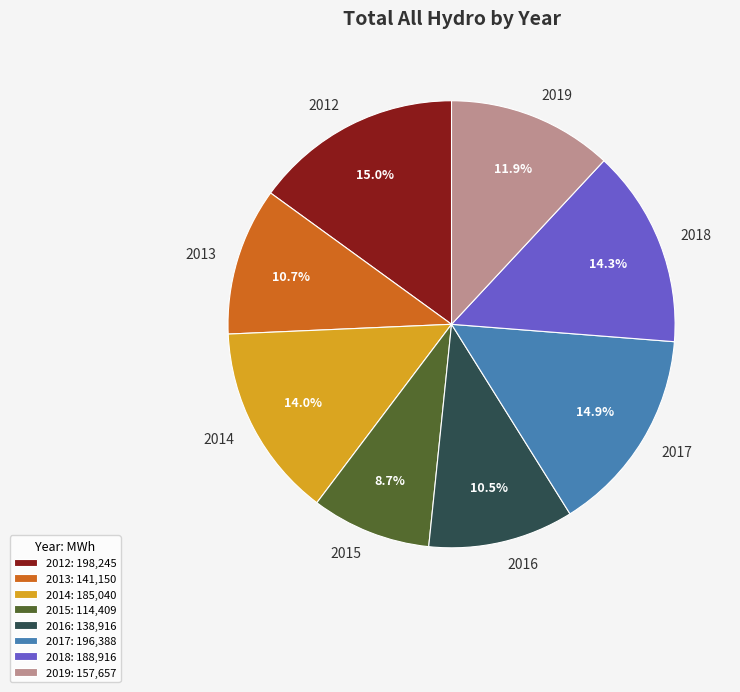

Count the number of slices in the pie.

8